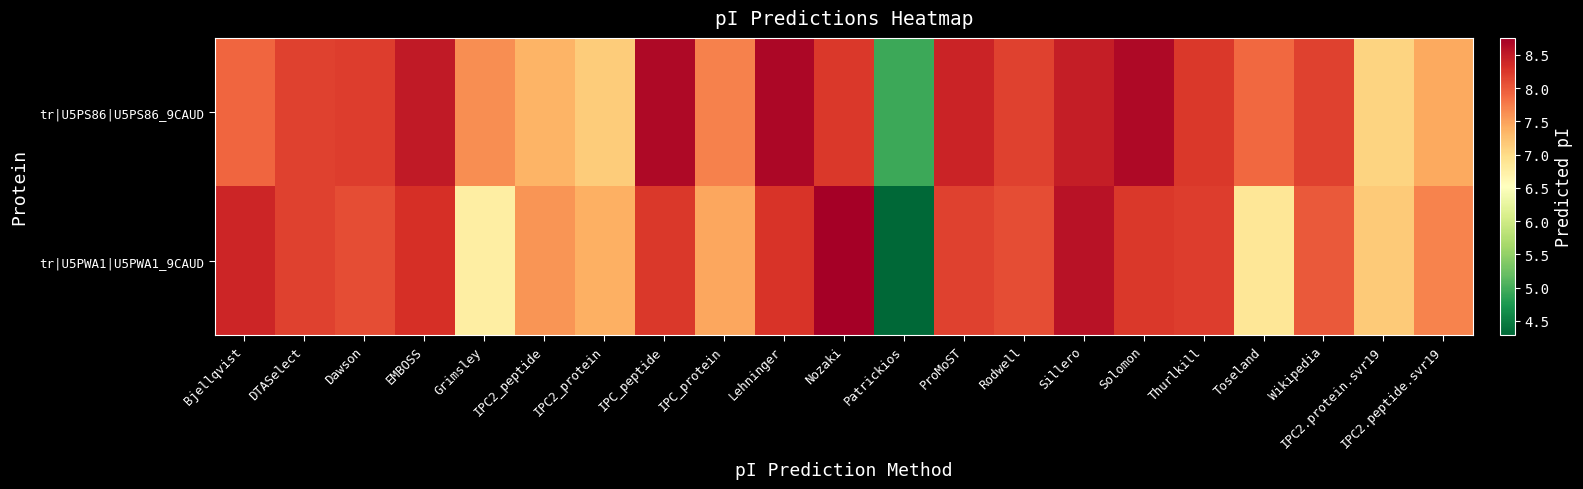

Count the number of categories in the chart.

21